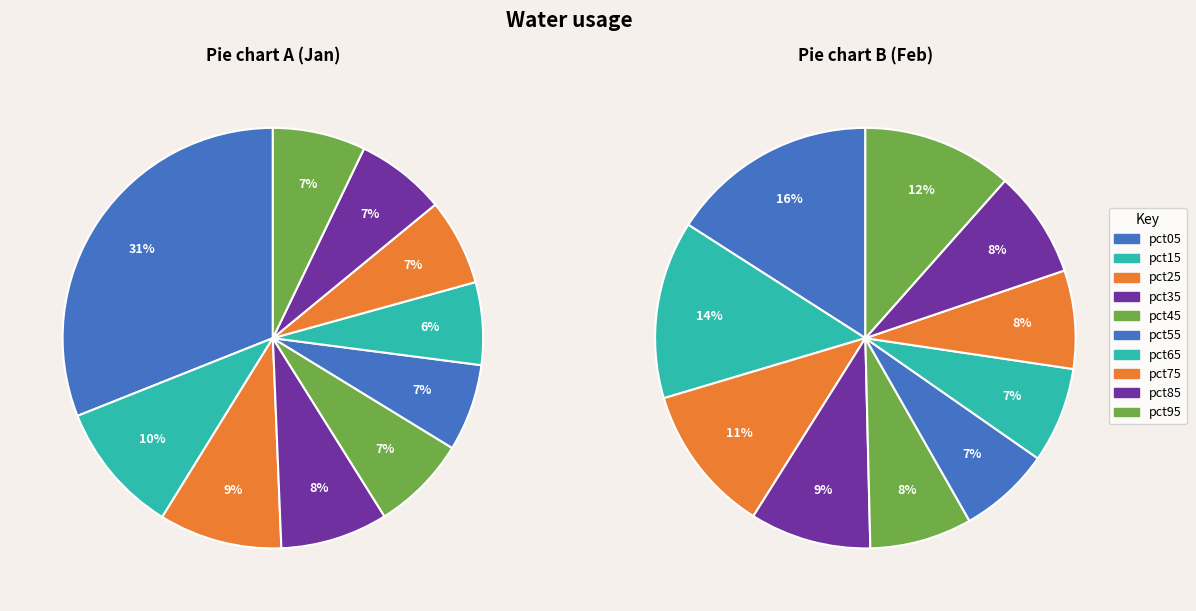

Is it true that 6 is 6% of the pie?

True